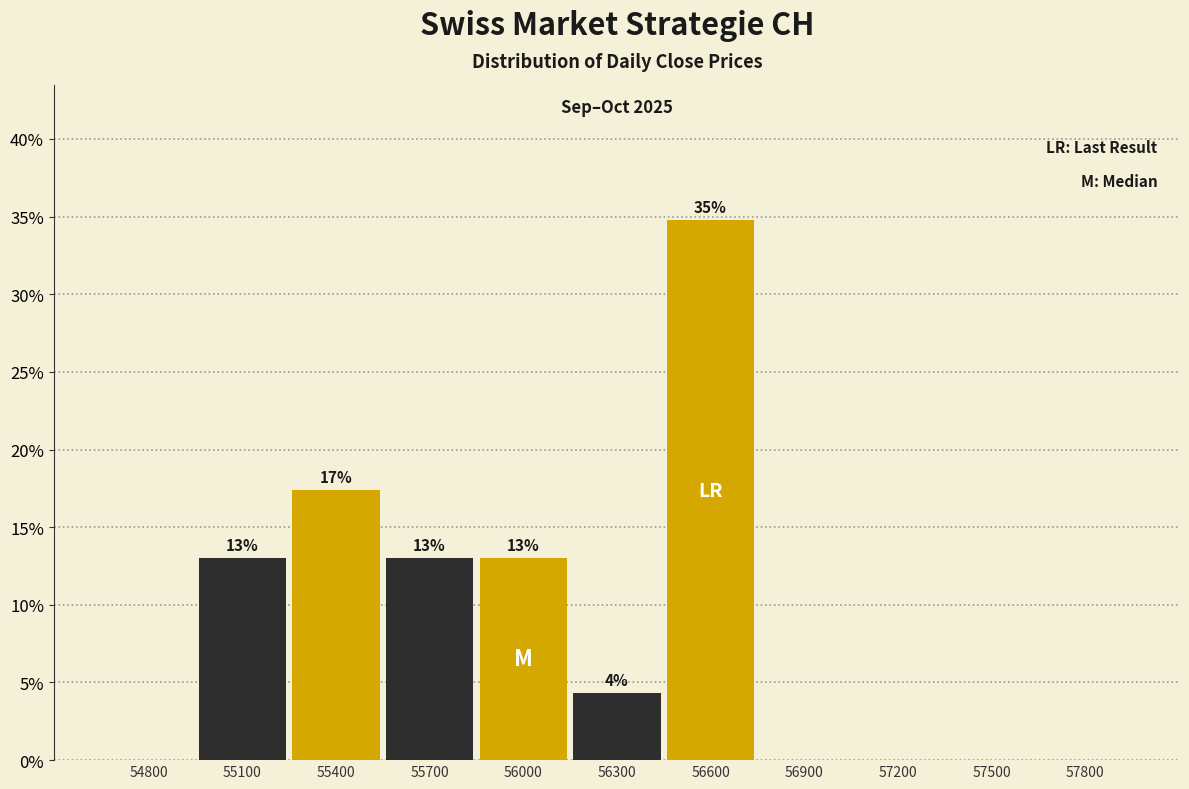

Is it true that the value at 56000 is 13.0?

True